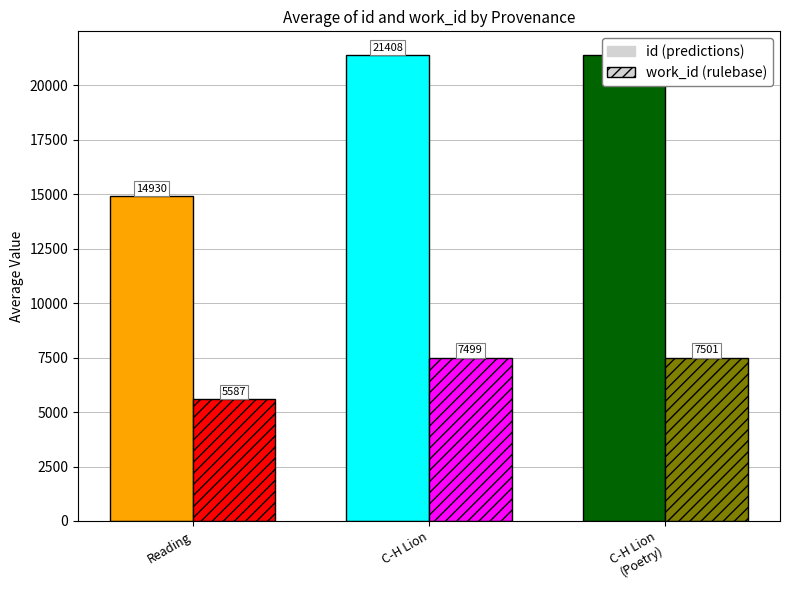

What is the approximate value of id (predictions) at C-H Lion
(Poetry)?

21416.0